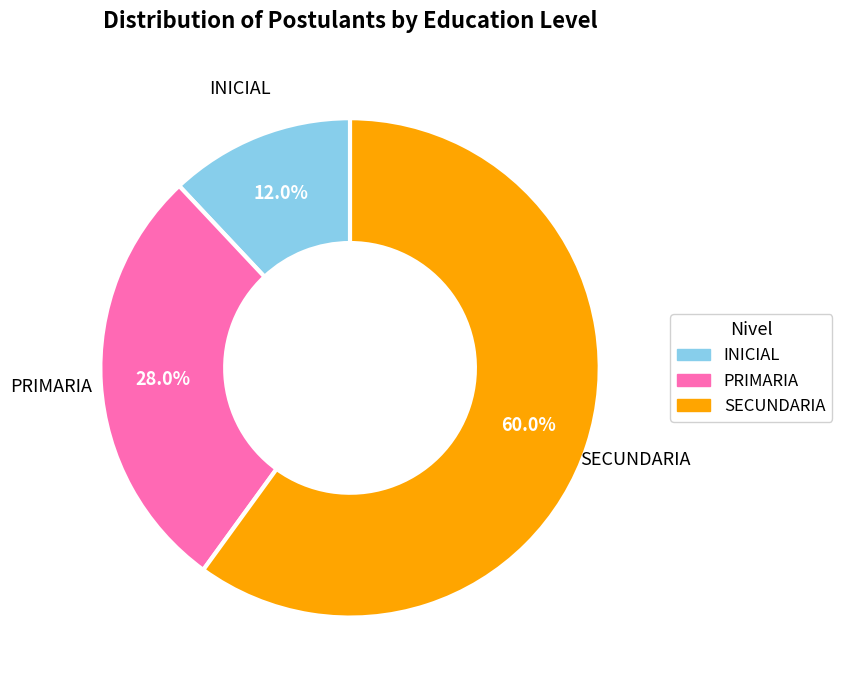

Is the sum of INICIAL and SECUNDARIA greater than half?

Yes